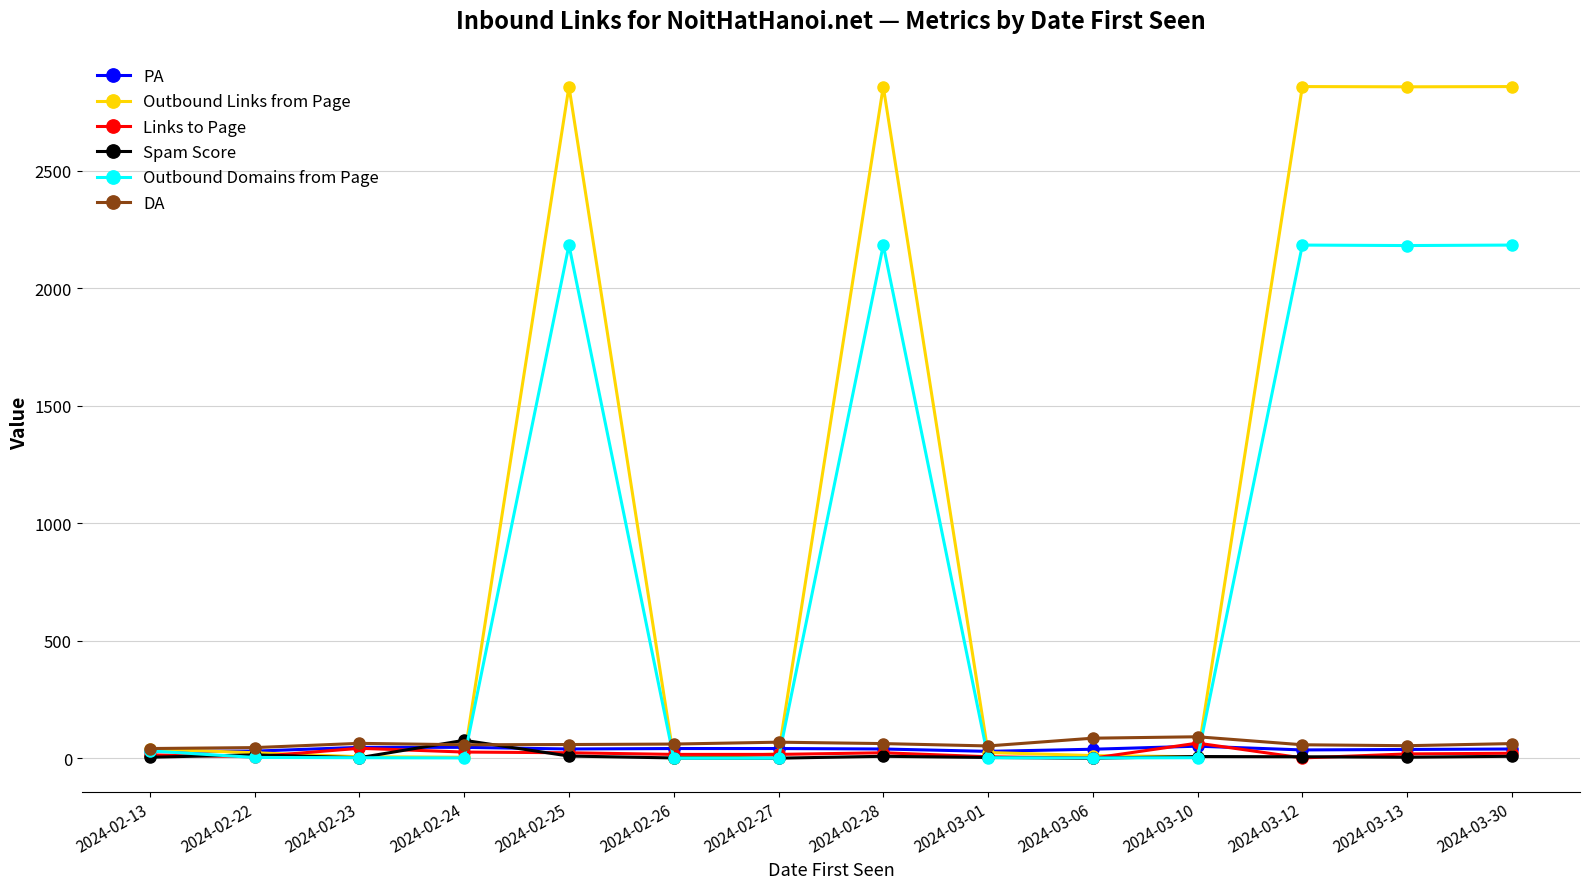

Does the chart have visible grid lines?

Yes